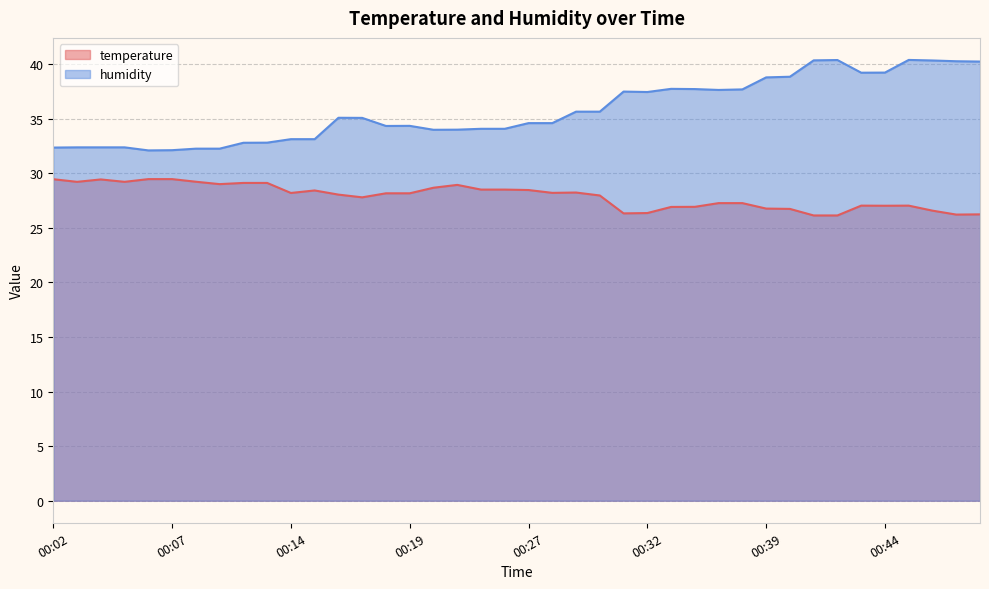

Which has a higher value, 00:32 or 00:24?

00:24